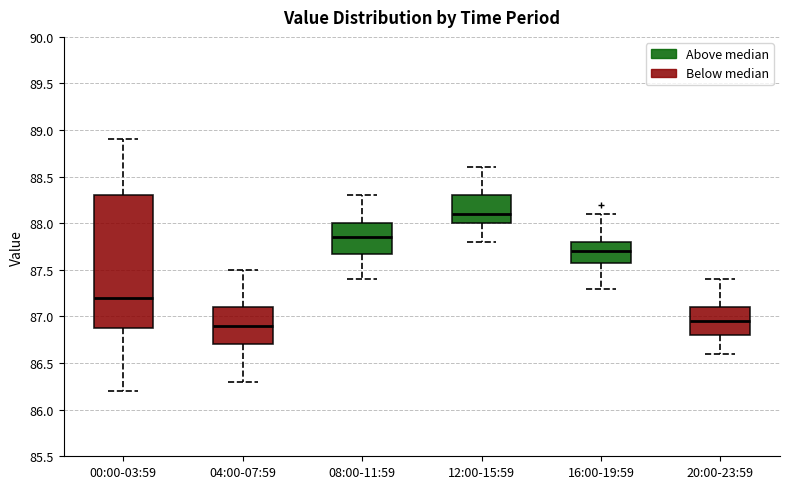

Reading left to right, read every box against the y-axis: the position of its median line, the range the box covers, and the ends of its whiskers. The values are not printed on the chart, so give them approximately, as read against the axis.

00:00-03:59: median 87.20, box 86.90 to 88.30, whiskers 86.20 to 88.90
04:00-07:59: median 86.90, box 86.70 to 87.10, whiskers 86.30 to 87.50
08:00-11:59: median 87.85, box 87.70 to 88.00, whiskers 87.40 to 88.30
12:00-15:59: median 88.10, box 88.00 to 88.30, whiskers 87.80 to 88.60
16:00-19:59: median 87.70, box 87.60 to 87.80, whiskers 87.30 to 88.10
20:00-23:59: median 86.95, box 86.80 to 87.10, whiskers 86.60 to 87.40